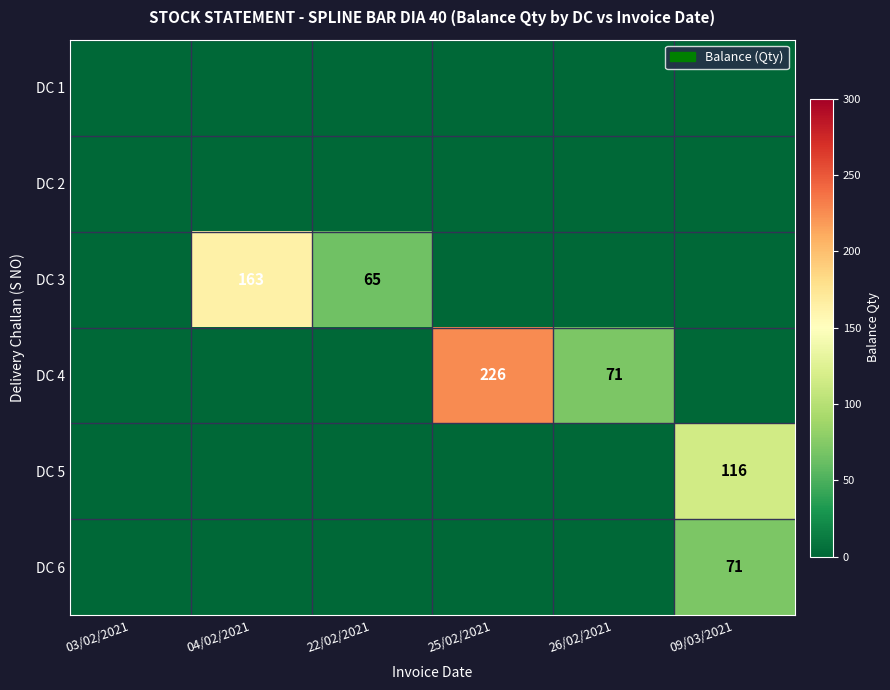

The DC 6 series shows 71 at 09/03/2021. True or false?

True